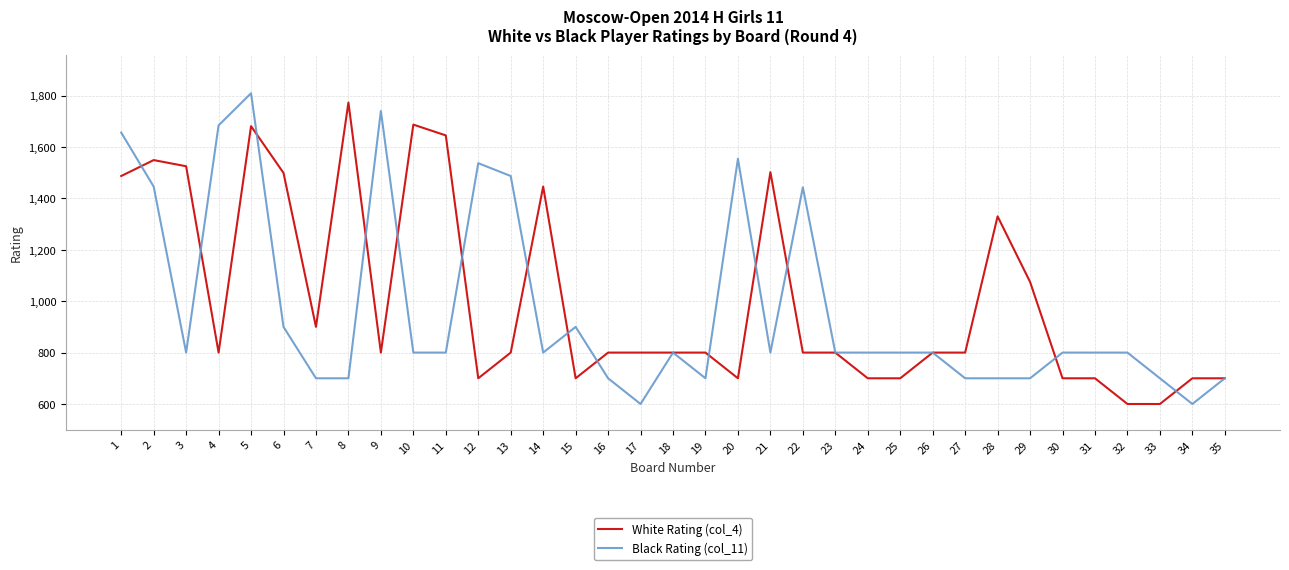

What is the average value of the White Rating (col_4) series?

1011